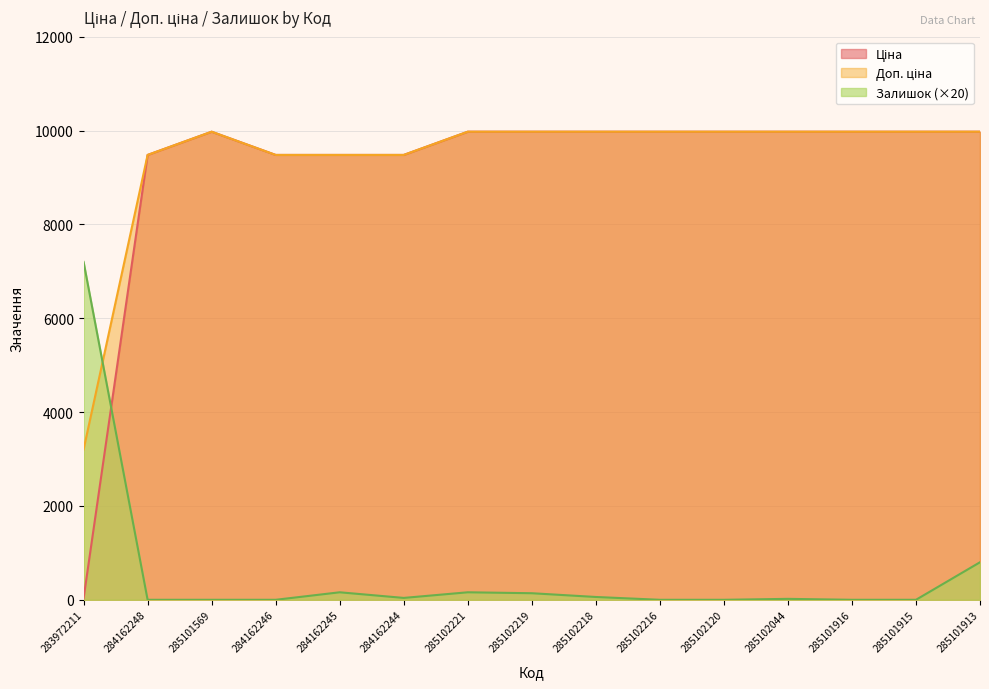

How many lines are shown in the chart?

3